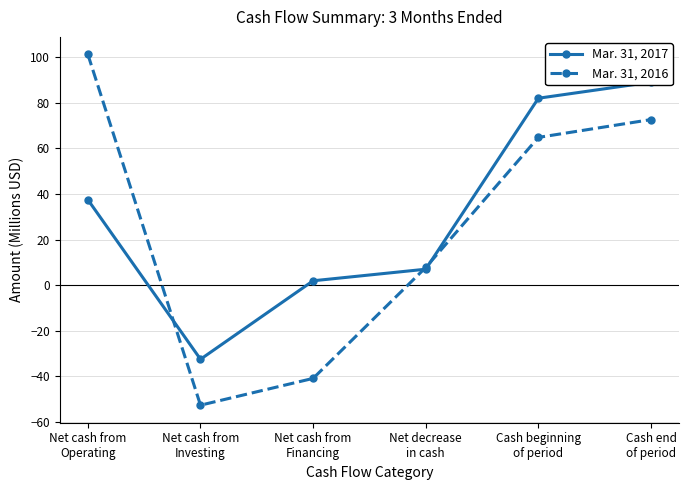

List the series in order of their peak value, lowest first.

Mar. 31, 2017, Mar. 31, 2016